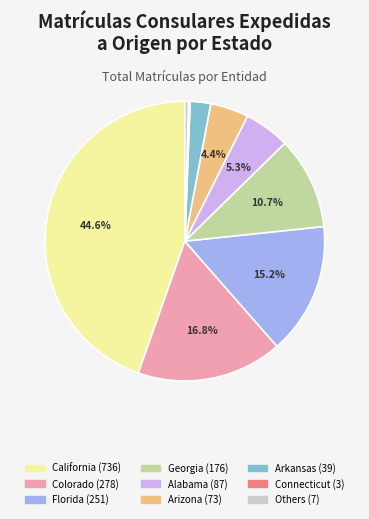

Is there any slice that represents more than half of the pie?

No